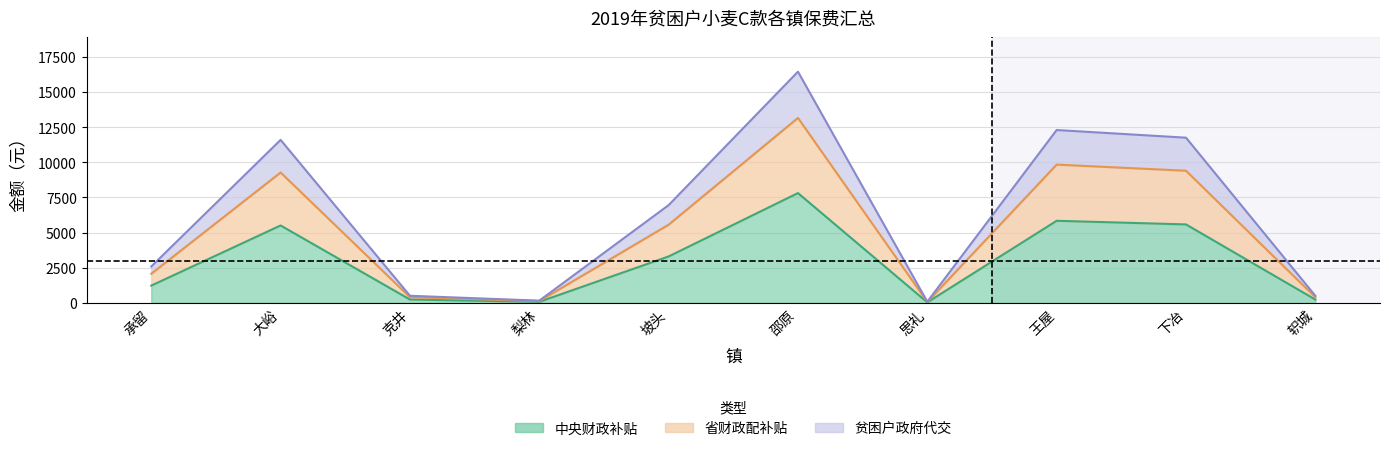

At how many categories does at least one series exceed 5261?

5